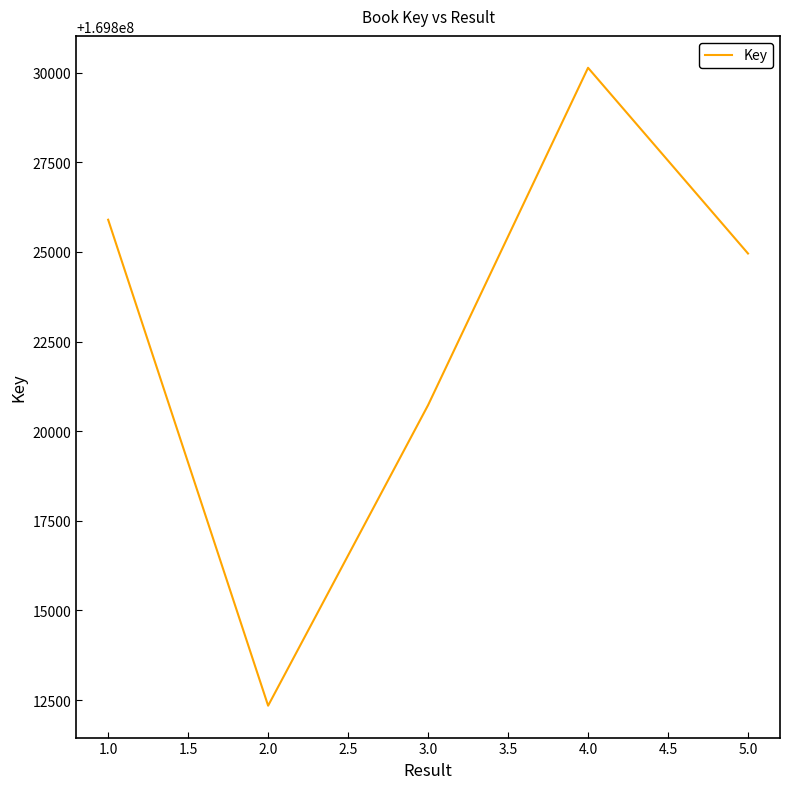

What is the average value?

169822811